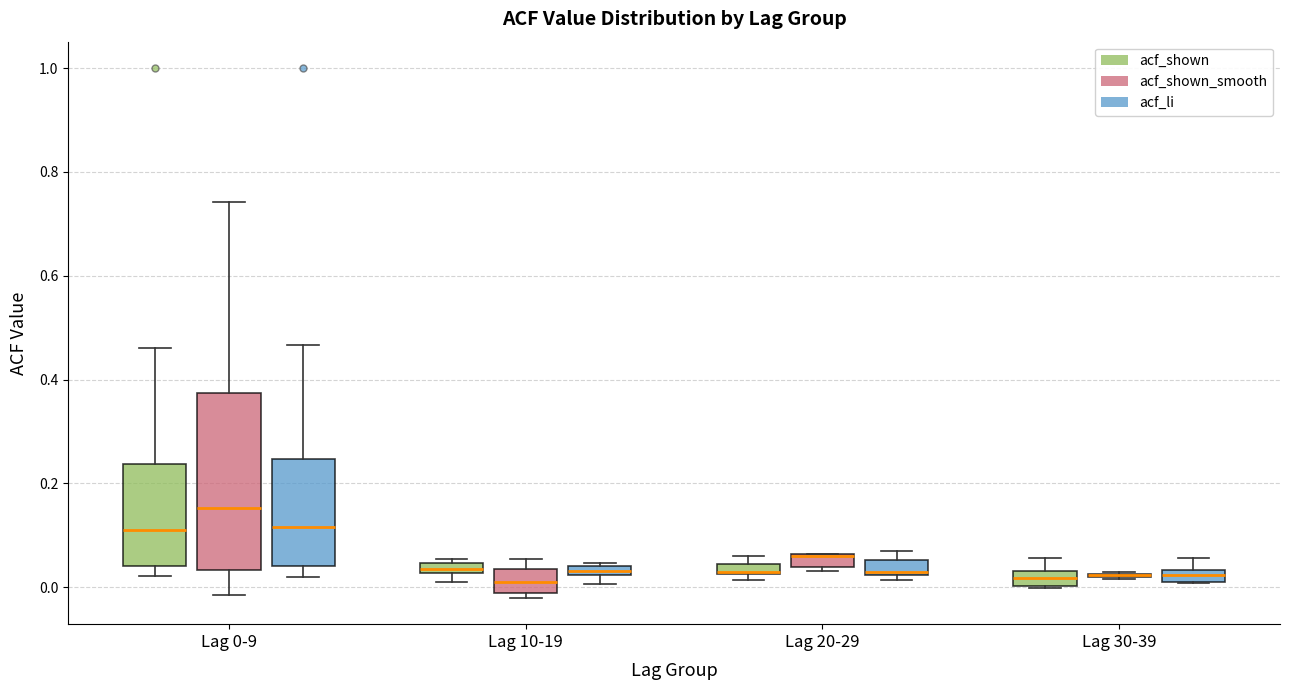

Where is the lower edge of the box for Lag 10-19 (acf_shown) on the y-axis? The values are not printed on the chart, so give them approximately, as read against the axis.

0.02